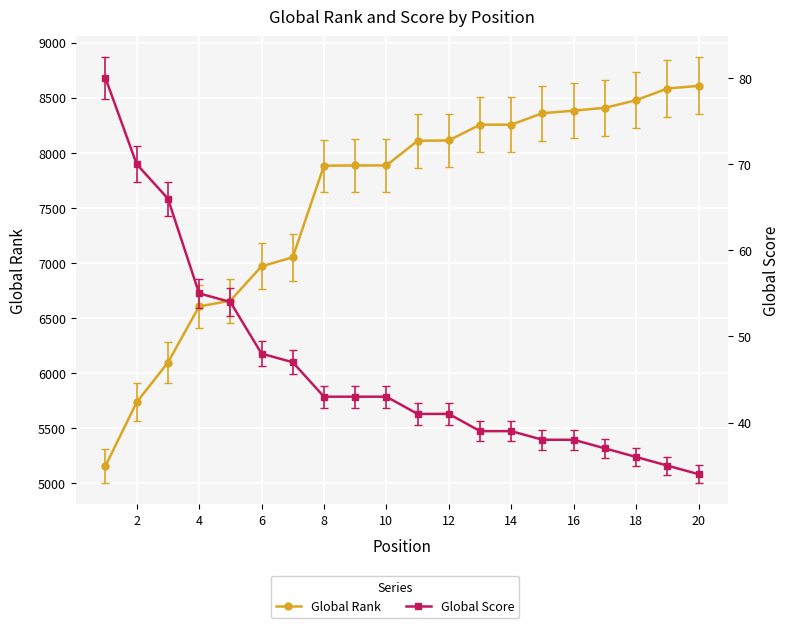

Reading left to right, extract all data points from this chart.

Global Rank: 5159	5737	6097	6606	6658	6970	7052	7883	7885	7885	8109	8112	8255	8255	8359	8382	8408	8477	8583	8607
Global Score: 80	70	66	55	54	48	47	43	43	43	41	41	39	39	38	38	37	36	35	34